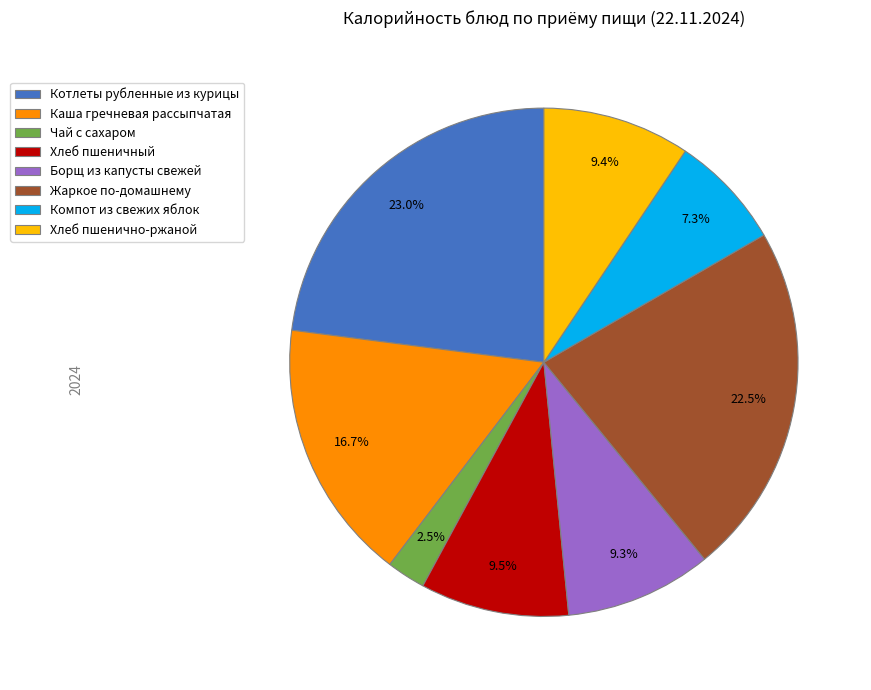

The Хлеб пшенично-ржаной slice represents 17% of the pie. True or false?

False